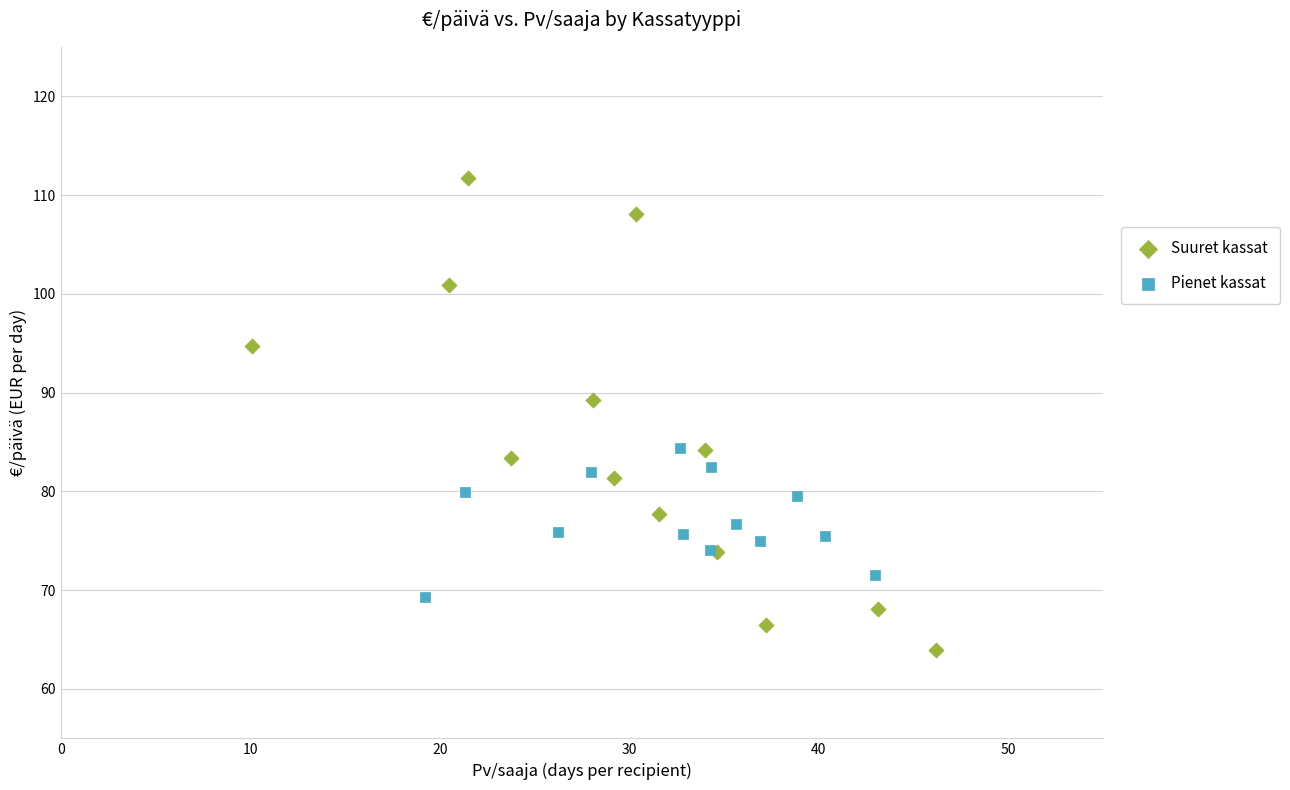

Which series contains the highest Y value?

Suuret kassat